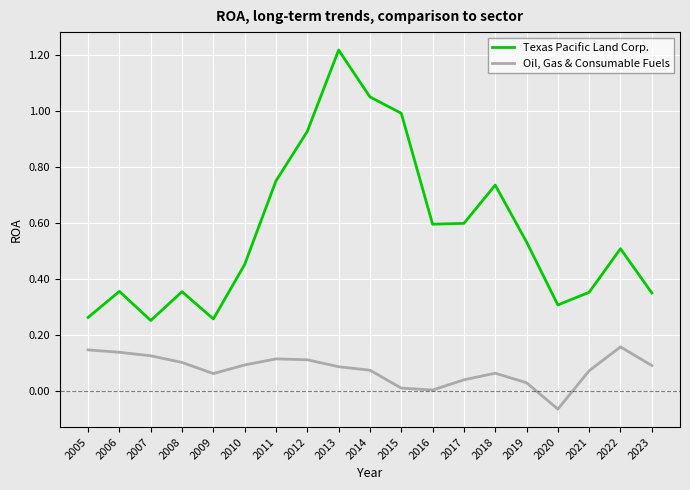

Which series has the widest spread of values?

Texas Pacific Land Corp.